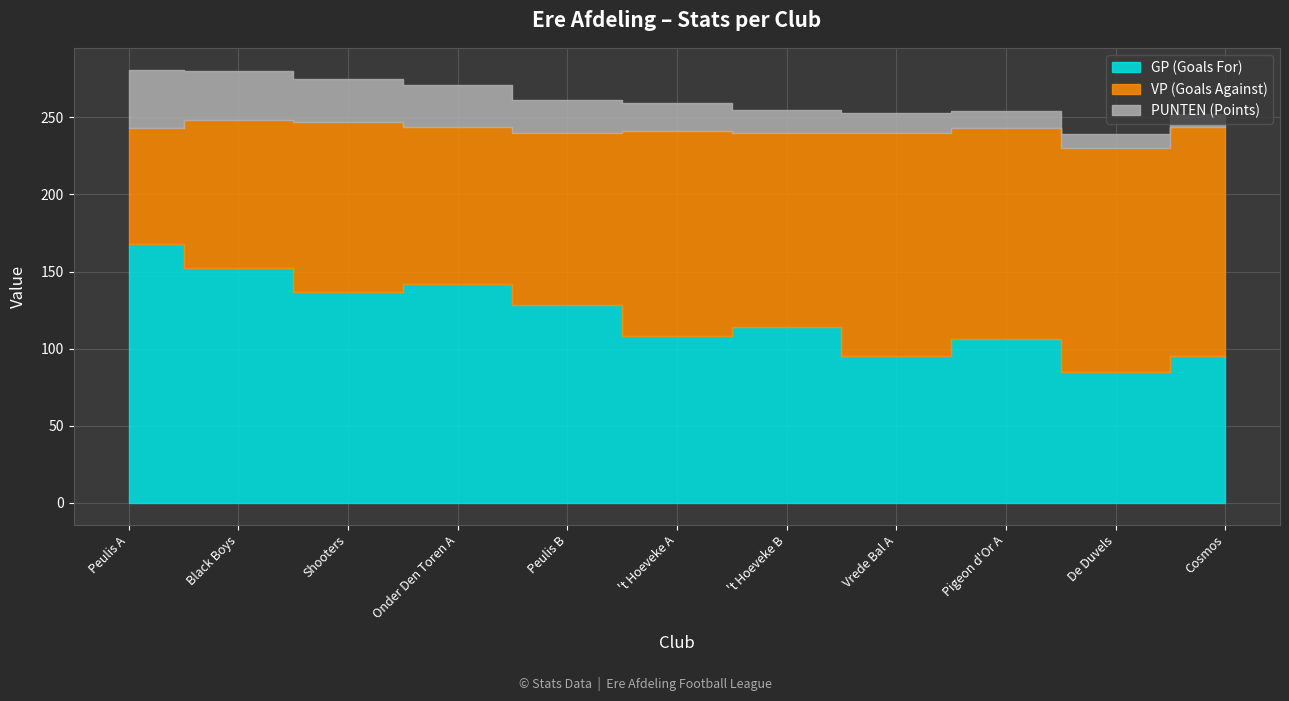

Reading right to left, what are all the values shown in this chart?

GP (Goals For): 95	85	106	95	114	108	128	142	137	152	168
VP (Goals Against): 149	145	137	145	126	133	112	102	110	96	75
PUNTEN (Points): 8	9	11	13	15	18	21	27	28	32	38